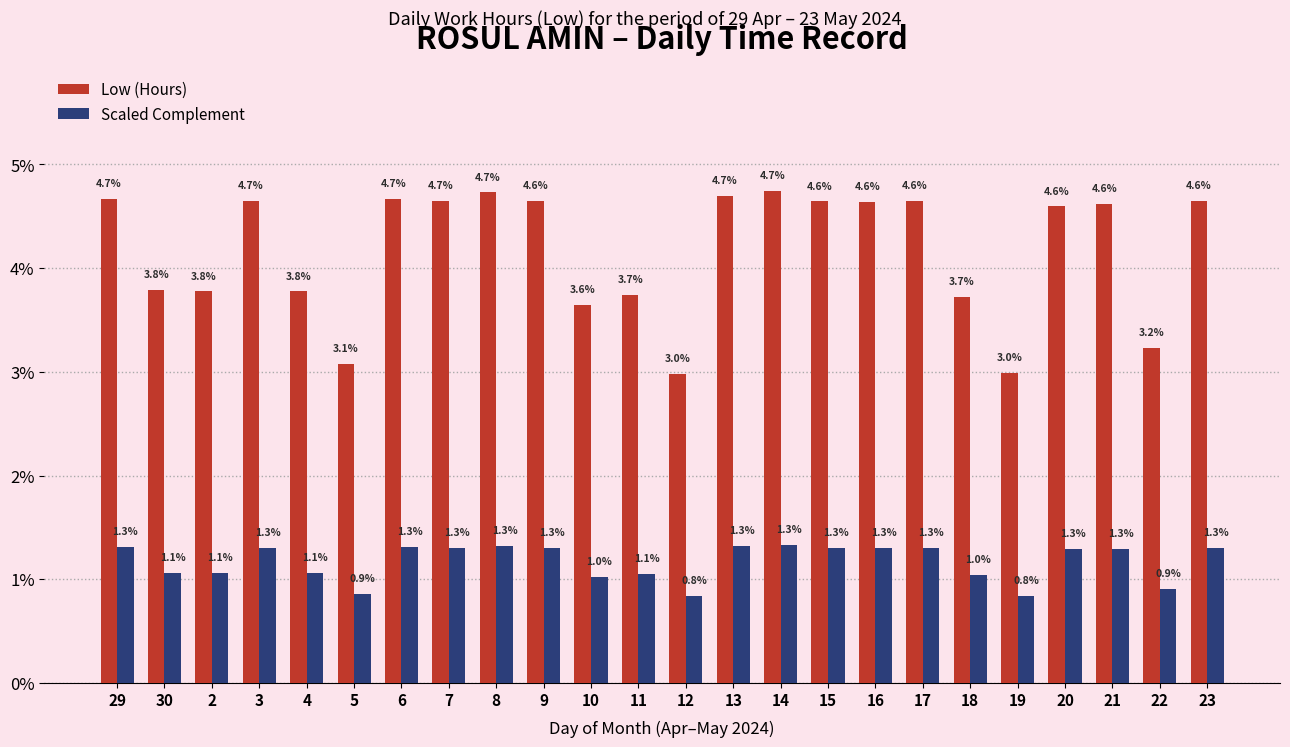

What is the difference between the maximum and second lowest values in the Low (Hours) series?

1.8